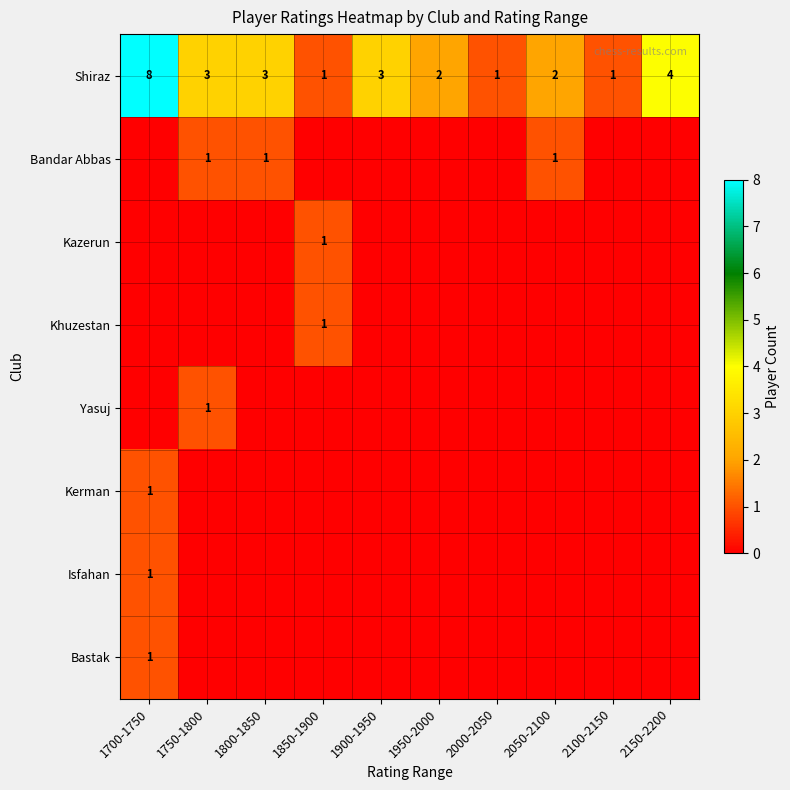

What is the total value across all series at 2100-2150?

1